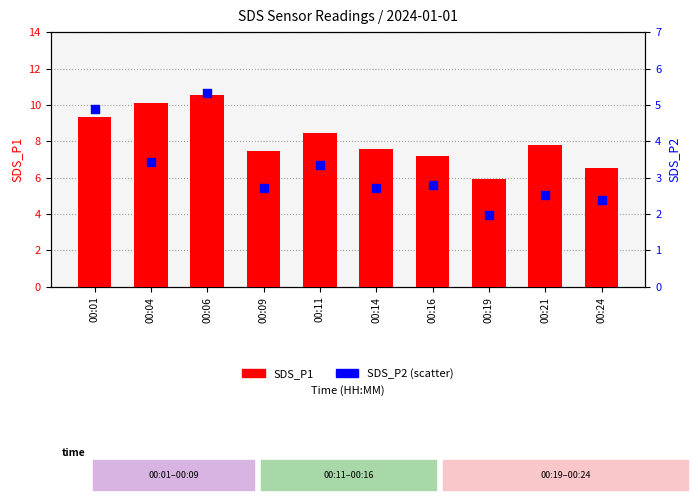

Which series contains the lowest Y value?

SDS_P2